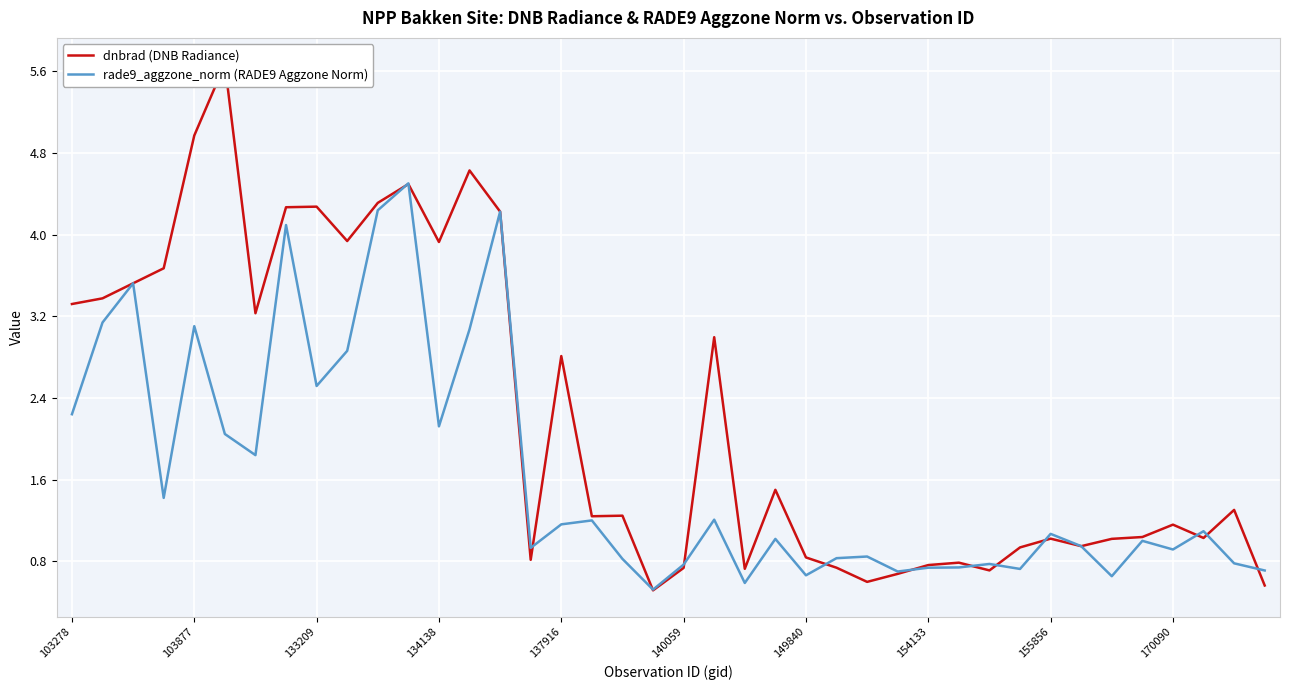

How many data points in rade9_aggzone_norm (RADE9 Aggzone Norm) are less than 1?

19